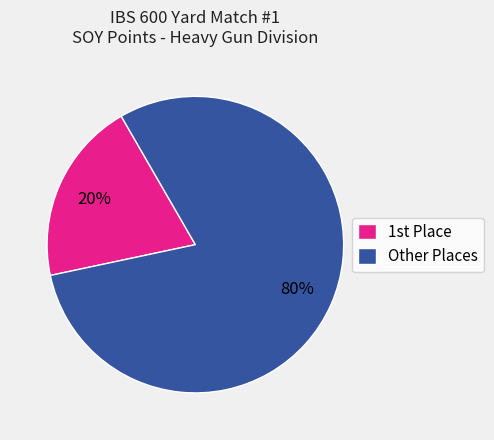

Count the number of slices in the pie.

2